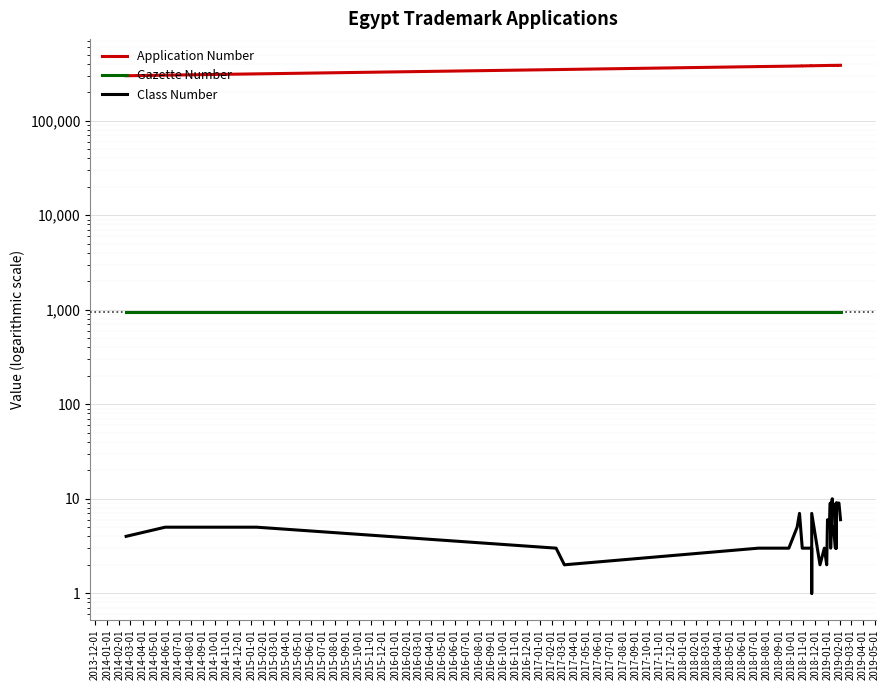

How many Class Number values are between 3 and 6?

23